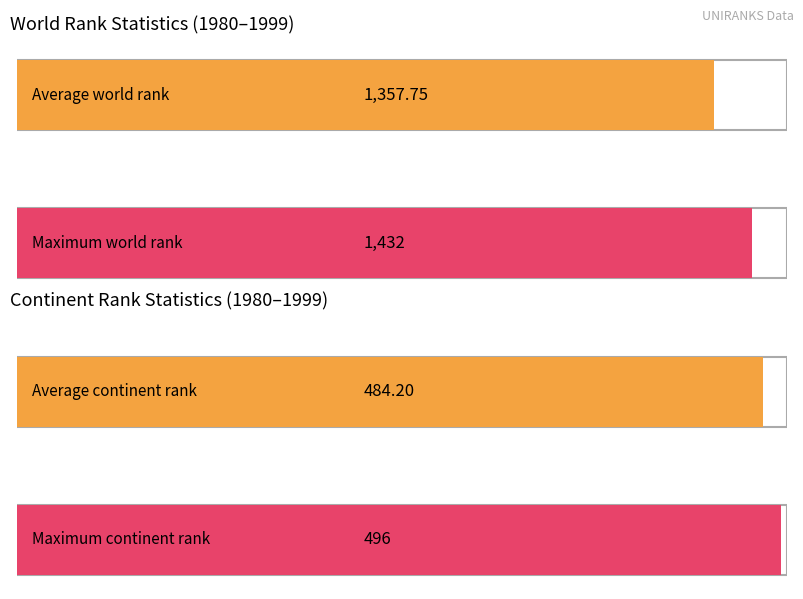

What is the average value of the historical rank series?

1358